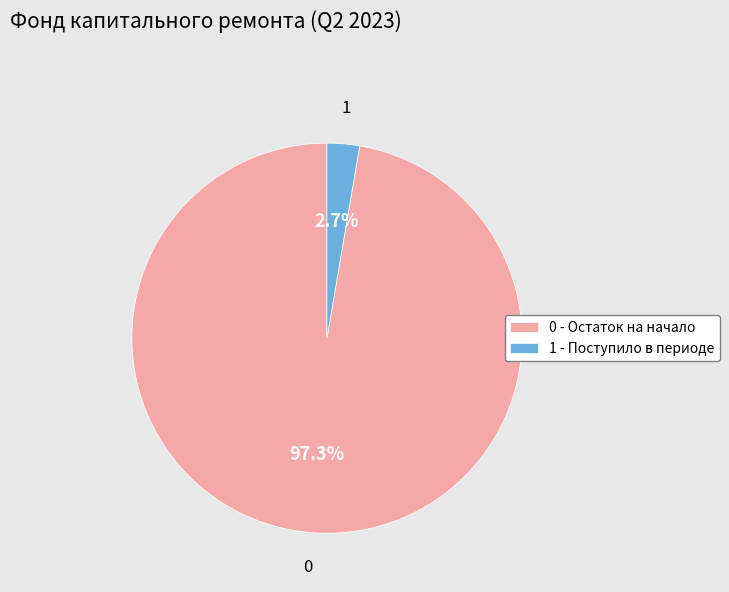

Rank the categories by value from lowest to highest.

1 - Поступило в периоде, 0 - Остаток на начало